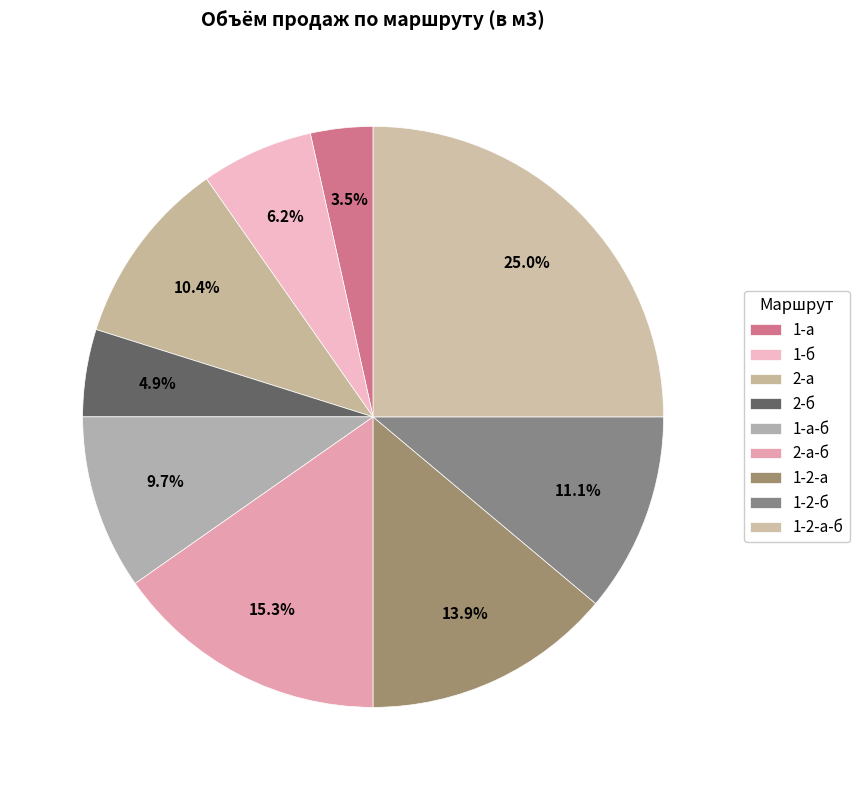

Does 1-а-б account for over 50% of the chart?

No